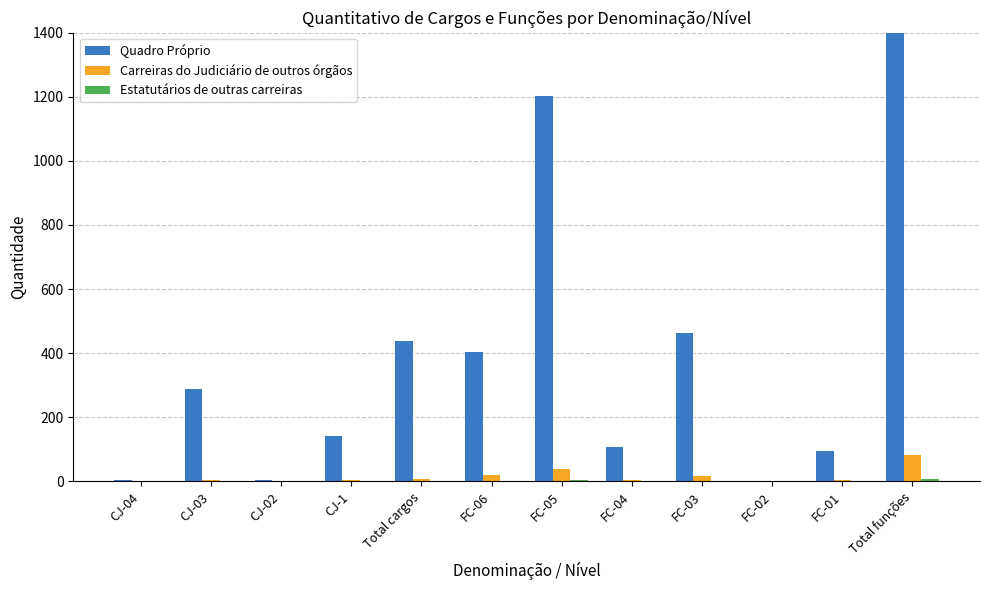

Reading left to right, extract all data points from this chart.

Quadro Próprio: 3	288	4	142	437	404	1203	107	464	0	96	2274
Carreiras do Judiciário de outros órgãos: 0	4	0	3	7	20	38	3	16	0	4	81
Estatutários de outras carreiras: 0	0	0	0	0	1	3	1	0	0	2	7